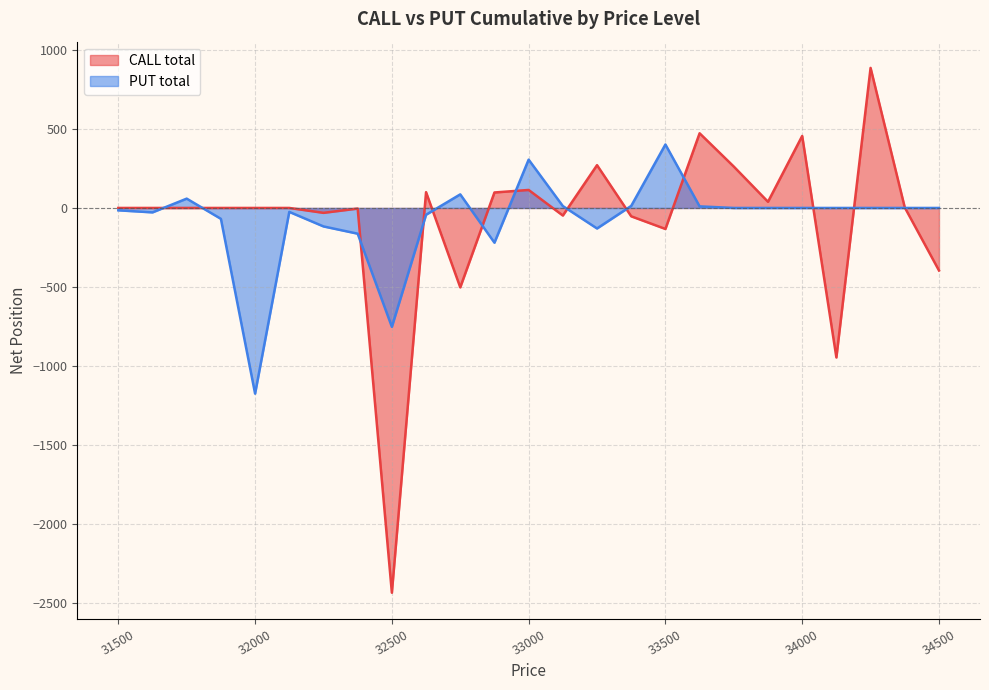

Which series has the widest spread of values?

CALL total